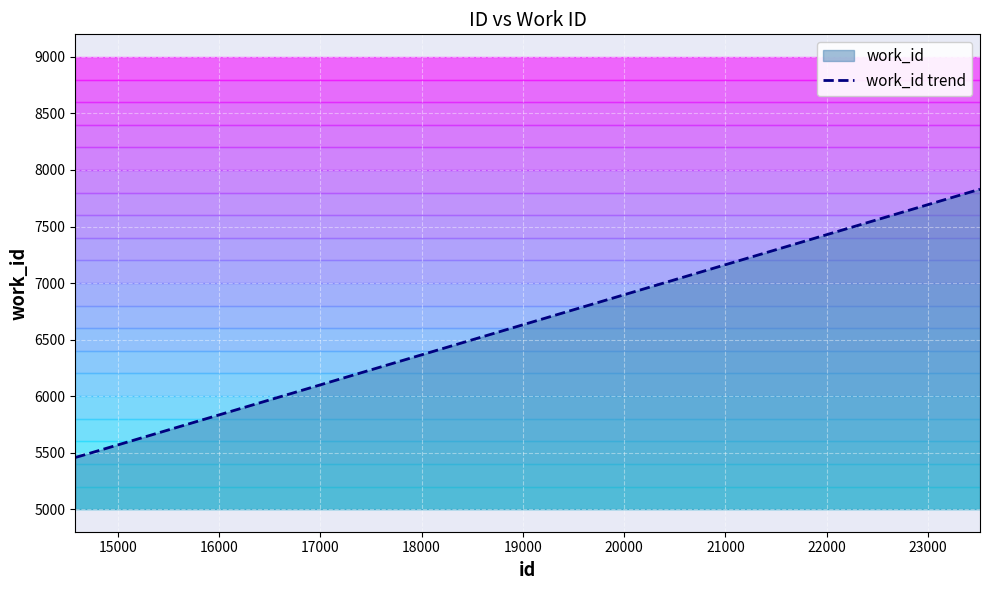

List the labels in order of value, smallest first.

14581, 14582, 14583, 14584, 23512, 23513